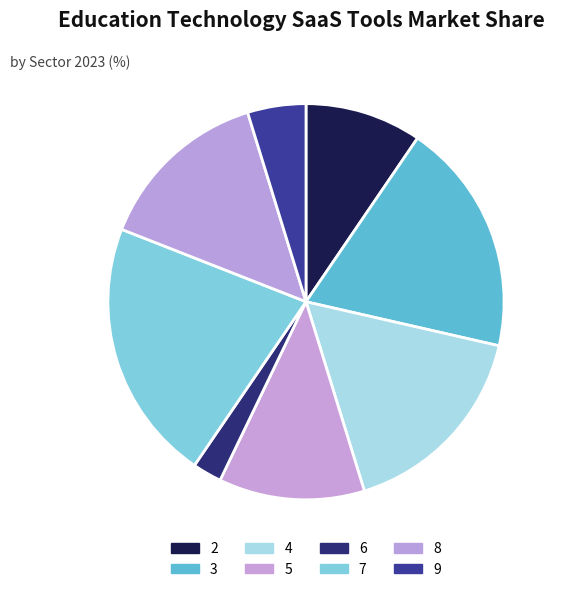

Approximately how many times larger is the value at 6 compared to 9?

0.5